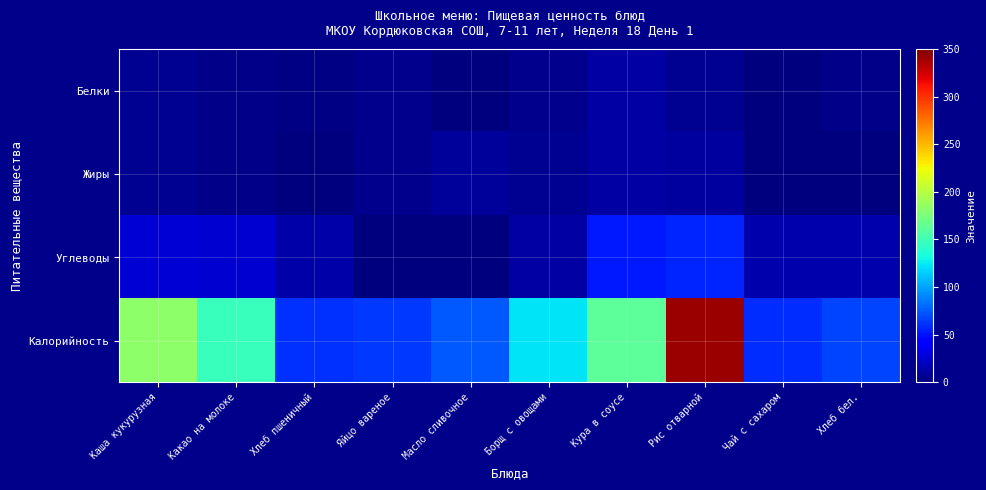

Reading right to left, extract all data points from this chart.

Белки: Хлеб бел.=3.6	Чай с сахаром=0.0	Рис отварной=6.2	Кура в соусе=11.0	Борщ с овощами=5.2	Масло сливочное=0.1	Яйцо вареное=5.1	Хлеб пшеничный=2.0	Какао на молоке=3.8	Каша кукурузная=6.0
Жиры: Хлеб бел.=0.5	Чай с сахаром=0.1	Рис отварной=10.1	Кура в соусе=11.6	Борщ с овощами=5.9	Масло сливочное=8.3	Яйцо вареное=4.6	Хлеб пшеничный=0.3	Какао на молоке=3.5	Каша кукурузная=6.0
Углеводы: Хлеб бел.=14.8	Чай с сахаром=15.0	Рис отварной=56.4	Кура в соусе=52.2	Борщ с овощами=12.2	Масло сливочное=0.1	Яйцо вареное=0.3	Хлеб пшеничный=12.7	Какао на молоке=25.0	Каша кукурузная=27.0
Калорийность: Хлеб бел.=68.0	Чай с сахаром=60.0	Рис отварной=341.0	Кура в соусе=162.0	Борщ с овощами=123.0	Масло сливочное=74.8	Яйцо вареное=63.0	Хлеб пшеничный=61.2	Какао на молоке=147.0	Каша кукурузная=183.0